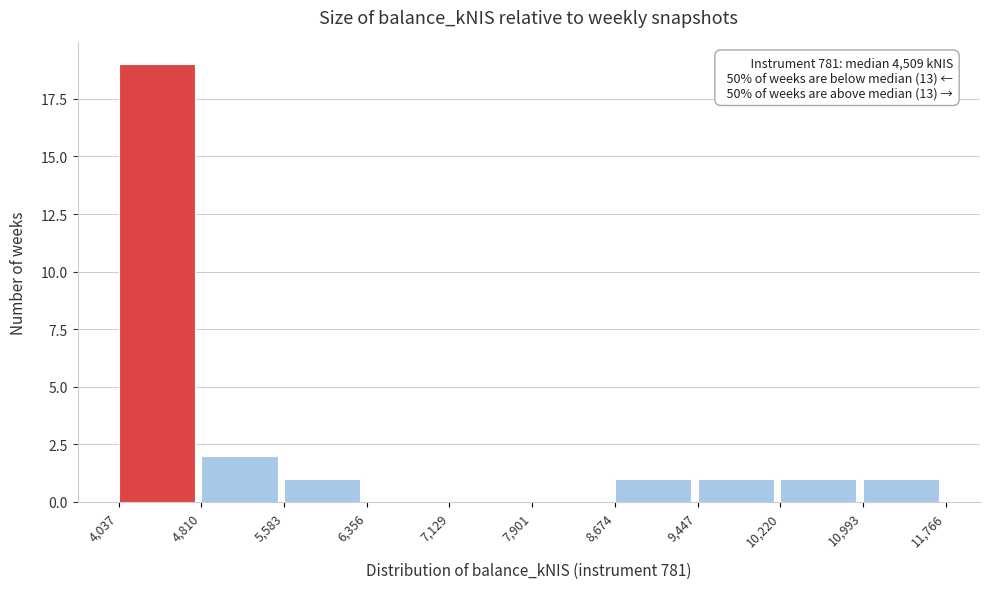

Over which range of the x-axis is the bar tallest?

4,037 to 4,810